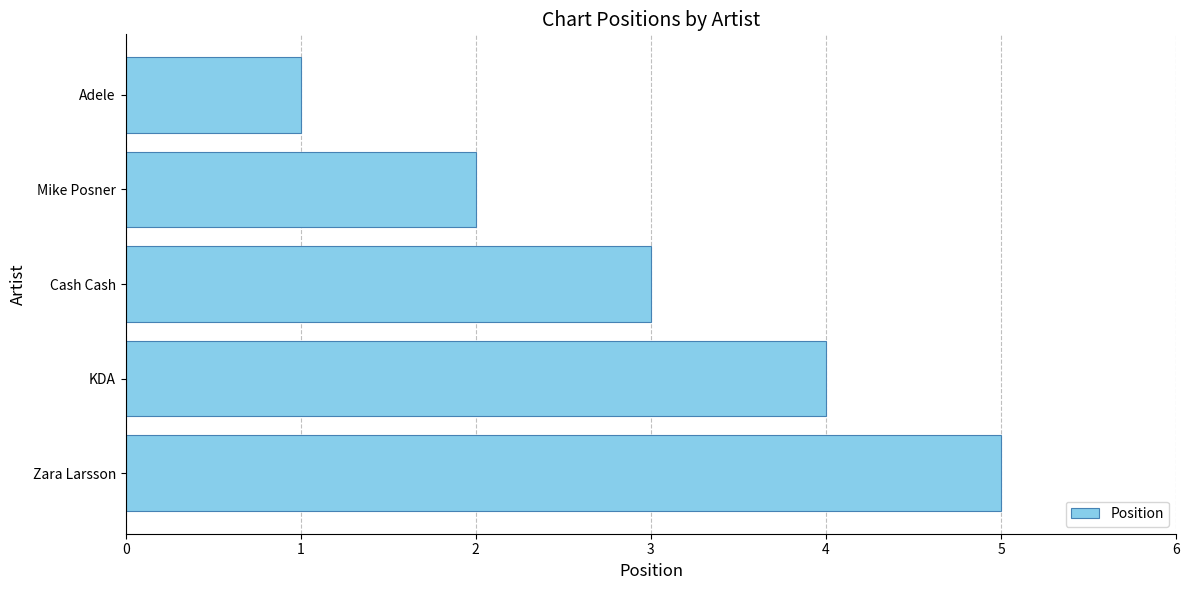

Are the bars horizontal?

Yes